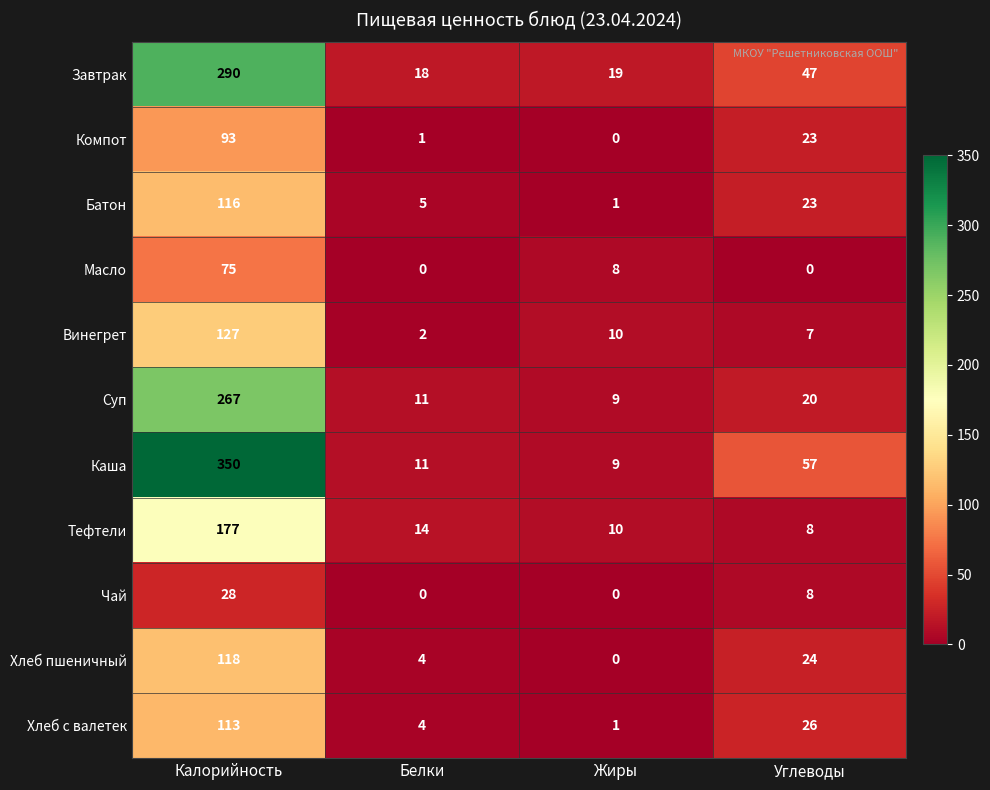

Count the number of data series in this chart.

11